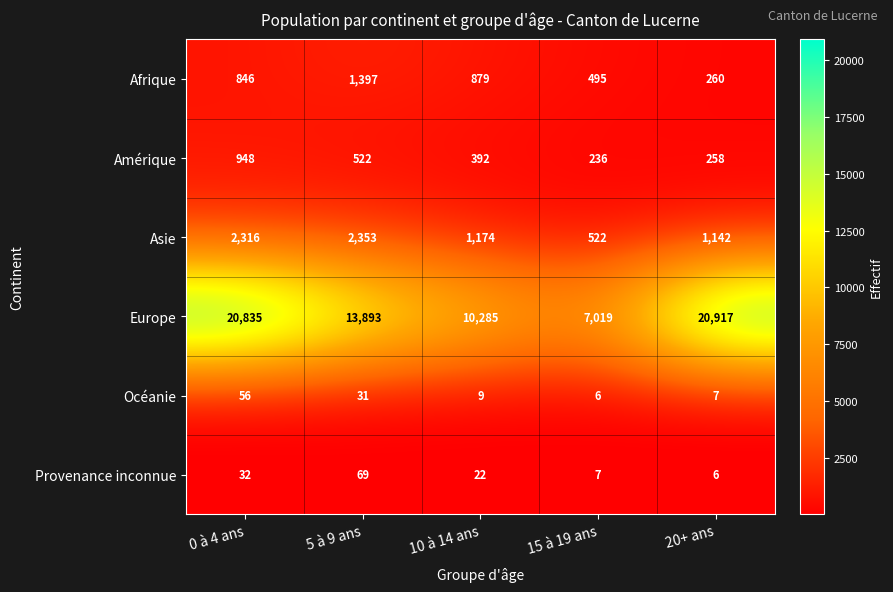

Where is Amérique nearest to the value 592?

5 à 9 ans